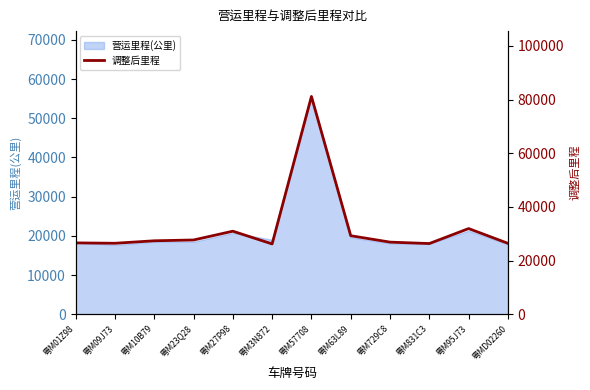

What position from the right is 粤M01Z98?

12